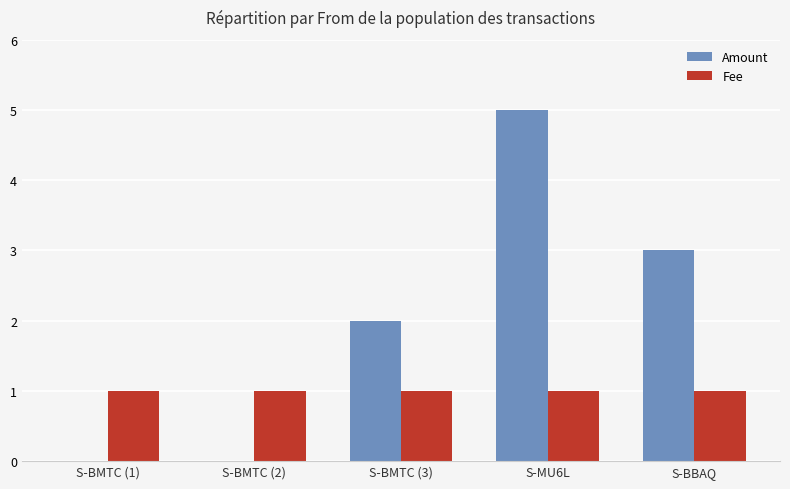

At which category is the sum across all series the highest?

S-MU6L